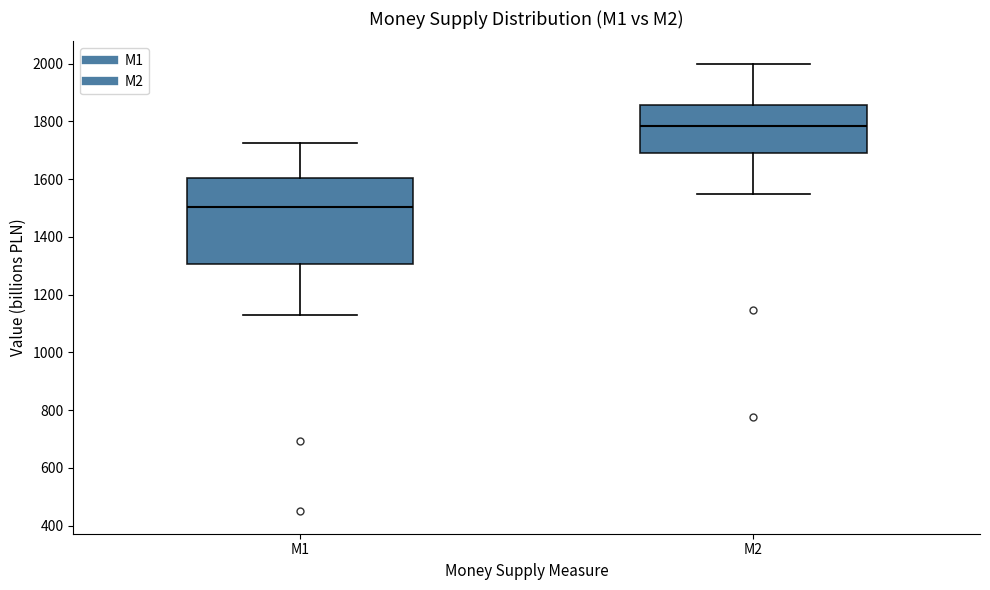

Which box is the tallest, from its lower edge to its upper edge?

M1